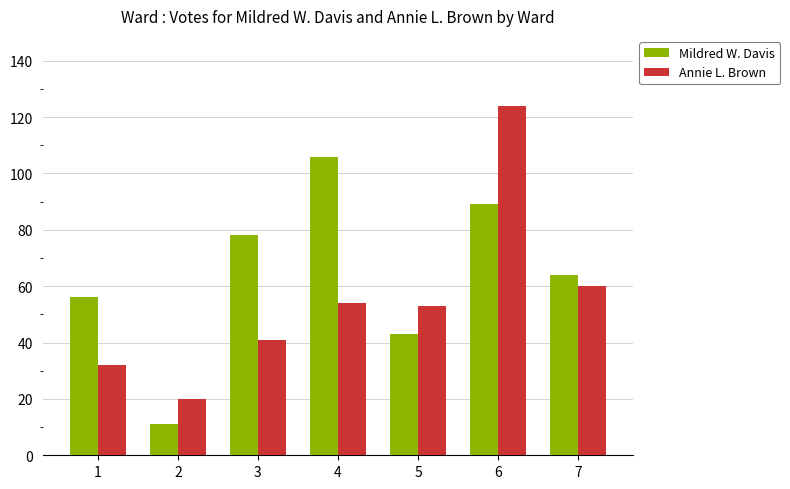

What is the difference between the Mildred W. Davis values at 1 and 3?

22